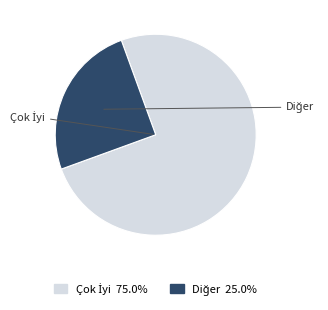

Is there a majority slice in this chart?

Yes